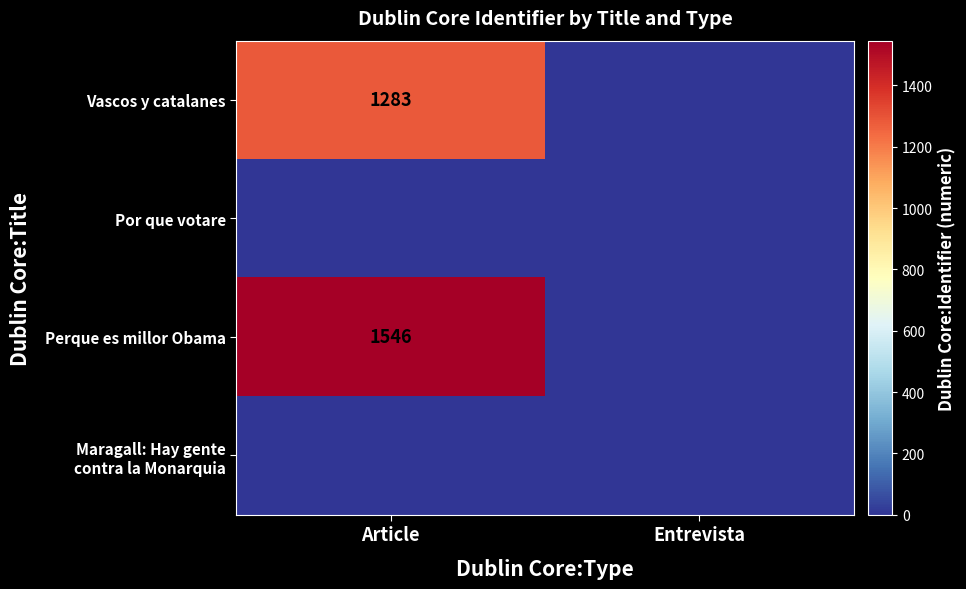

Is it true that Perque es millor Obama equals 969 at Article?

False